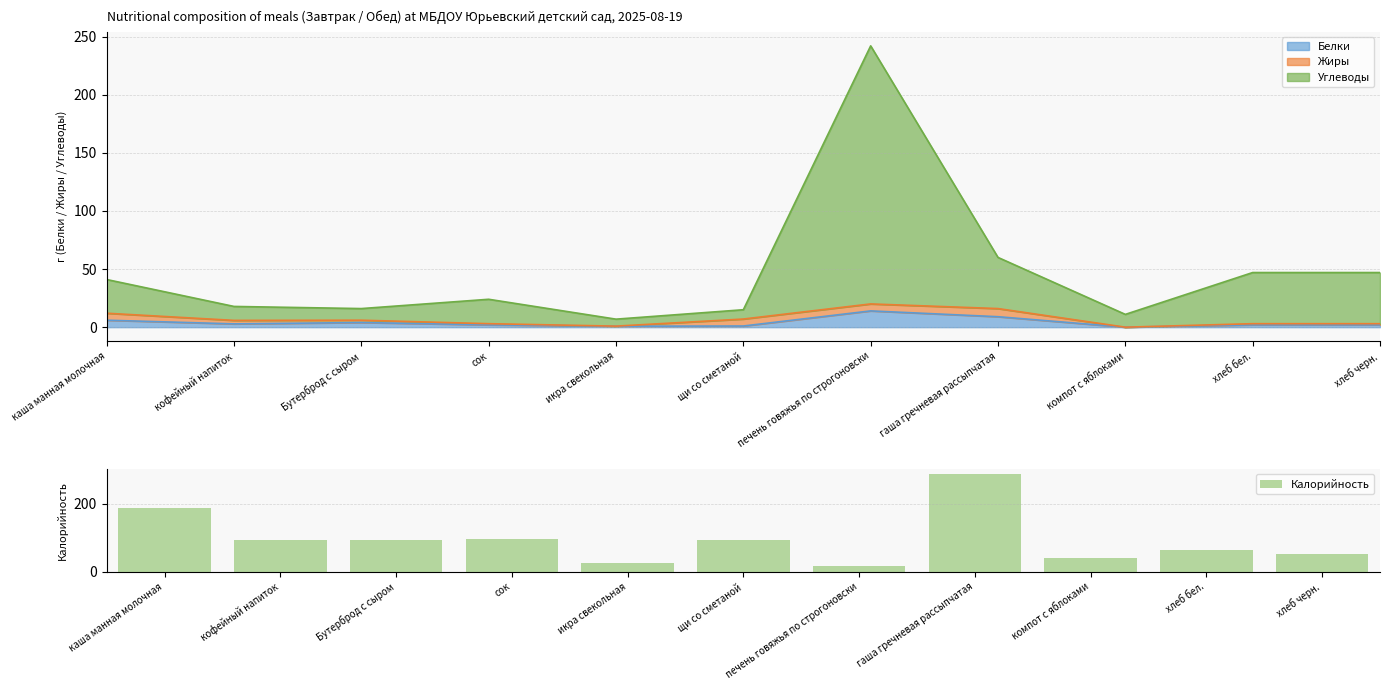

What position from the right is сок?

8